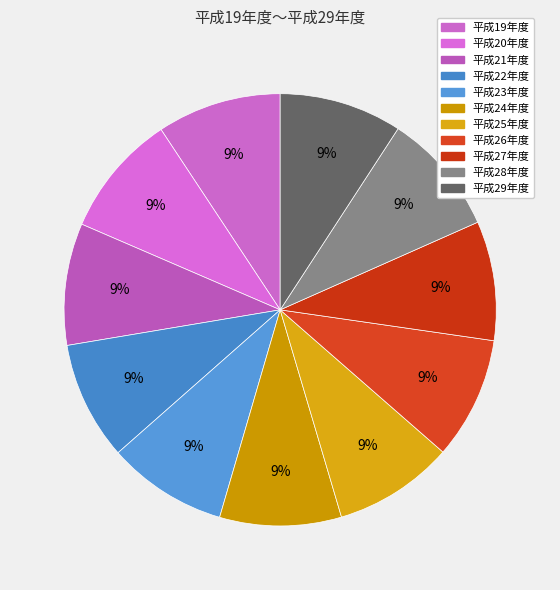

What portion of the pie excludes 平成20年度?

90.8%